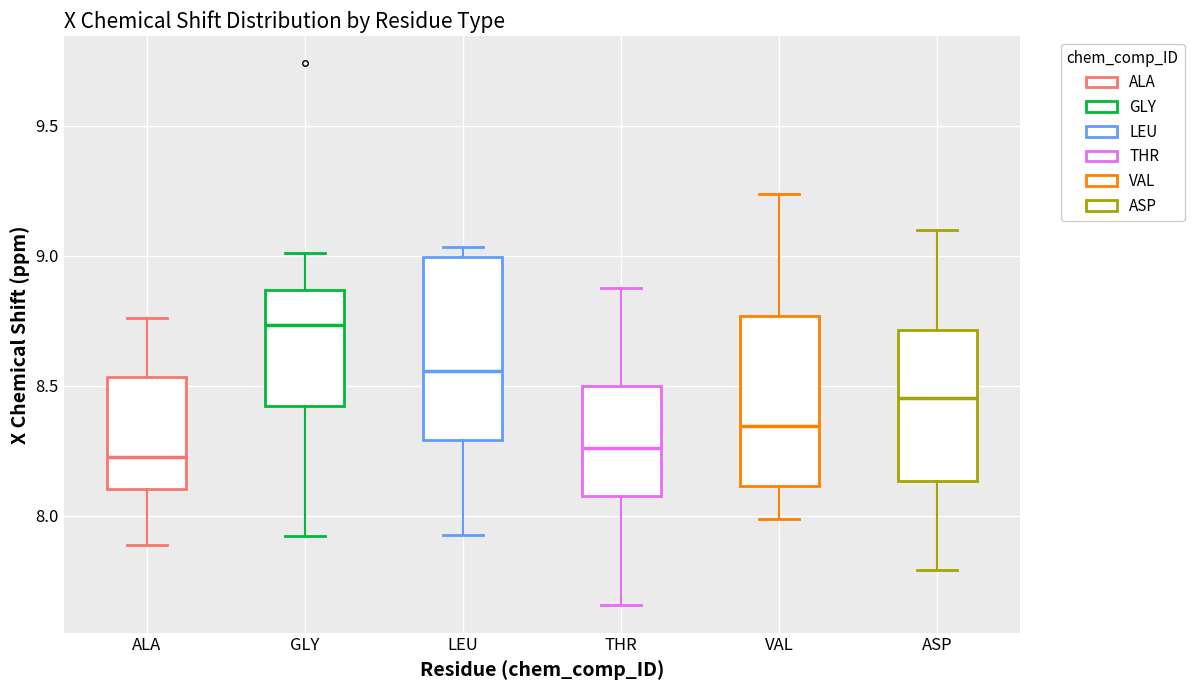

Reading left to right, read every box against the y-axis: the position of its median line, the range the box covers, and the ends of its whiskers. The values are not printed on the chart, so give them approximately, as read against the axis.

ALA: median 8.25, box 8.10 to 8.55, whiskers 7.90 to 8.75
GLY: median 8.75, box 8.40 to 8.85, whiskers 7.90 to 9.00
LEU: median 8.55, box 8.30 to 9.00, whiskers 7.95 to 9.05
THR: median 8.25, box 8.10 to 8.50, whiskers 7.65 to 8.90
VAL: median 8.35, box 8.10 to 8.75, whiskers 8.00 to 9.25
ASP: median 8.45, box 8.15 to 8.70, whiskers 7.80 to 9.10